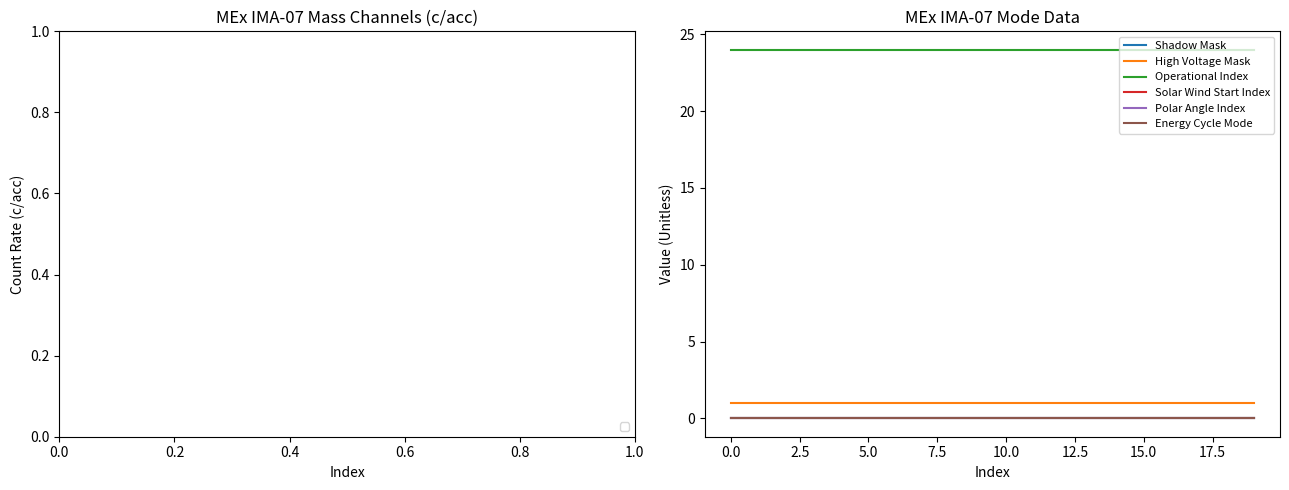

Which series has the largest range (max minus min)?

Shadow Mask